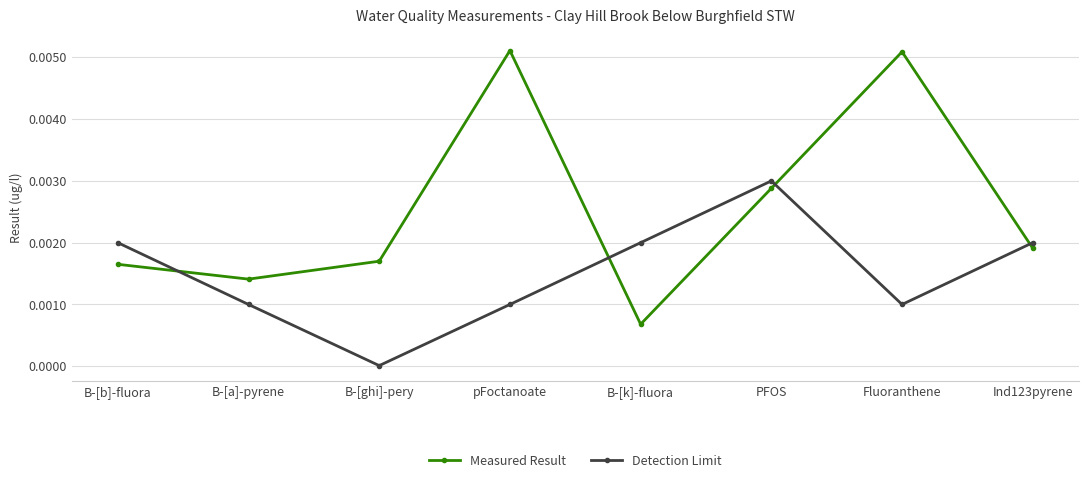

Which series has the largest total across all categories?

Measured Result